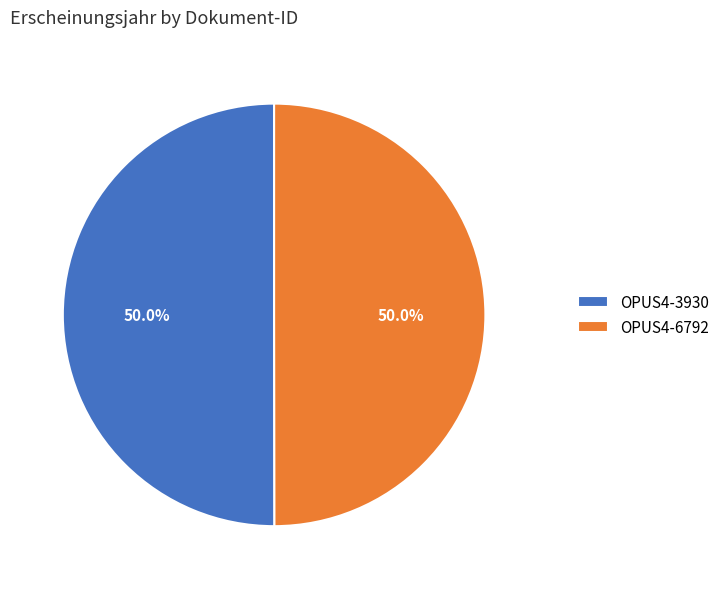

To the nearest percent, what percentage of the pie is OPUS4-3930?

50%